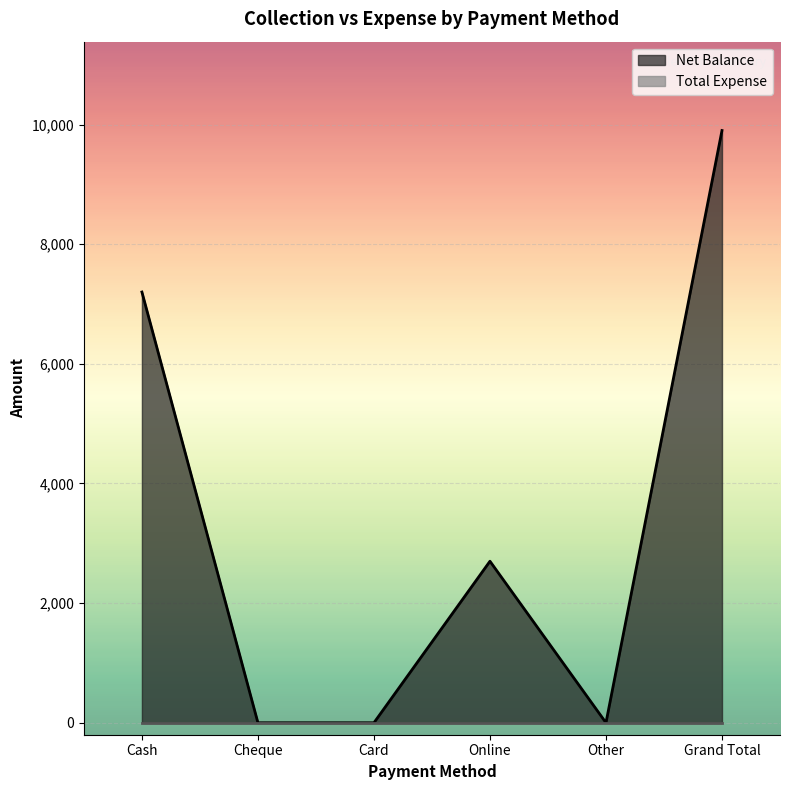

Reading left to right, transcribe all the data shown in this chart.

7200	0	0	2700	0	9900